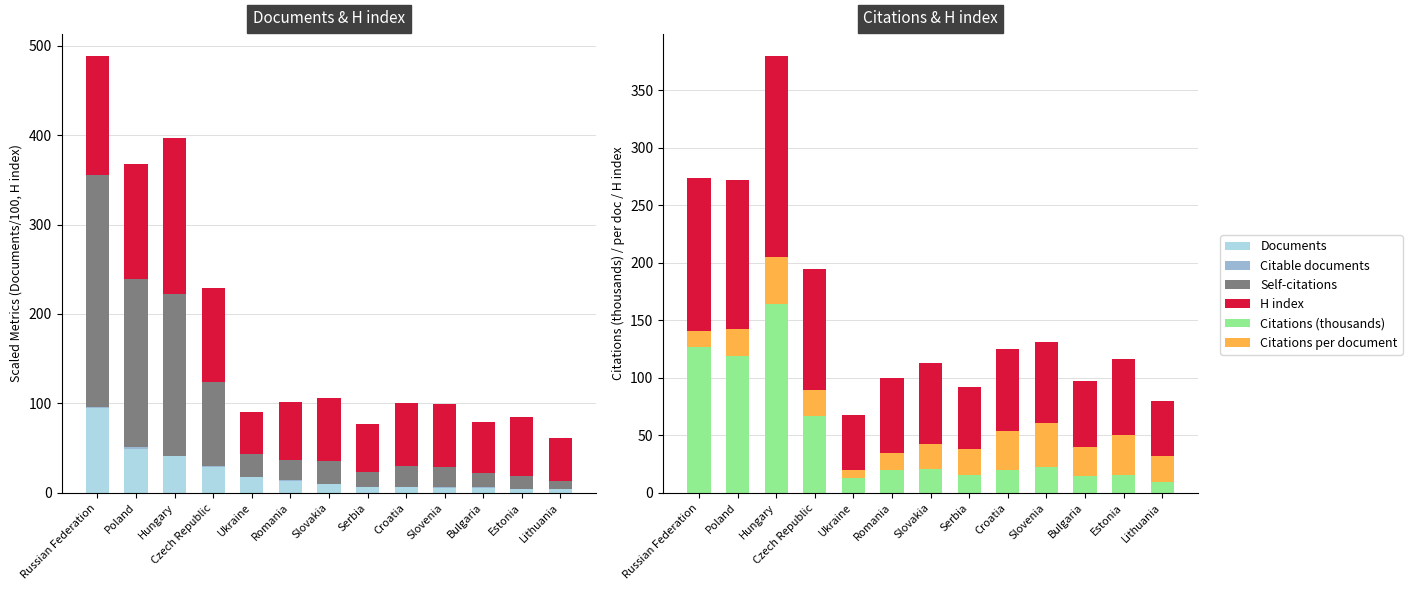

Which has a higher value, Bulgaria or Hungary?

Hungary